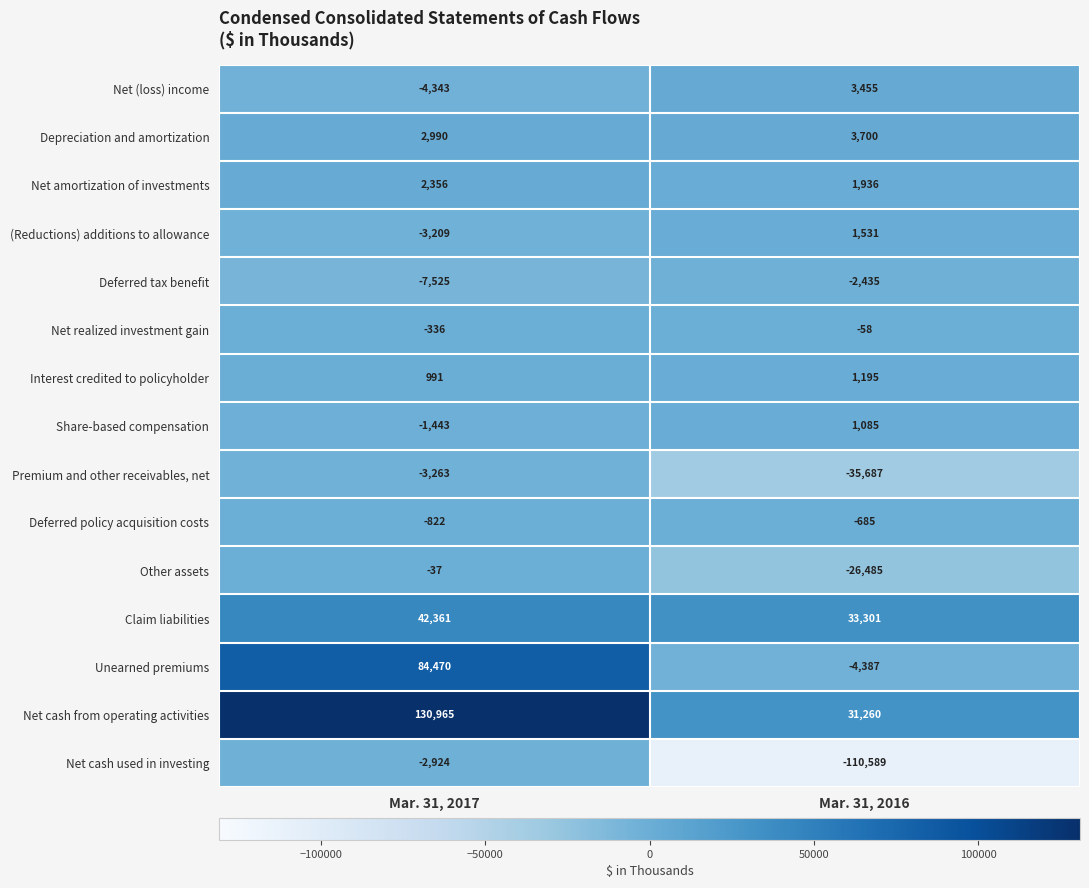

What is the smallest value displayed?

-110589